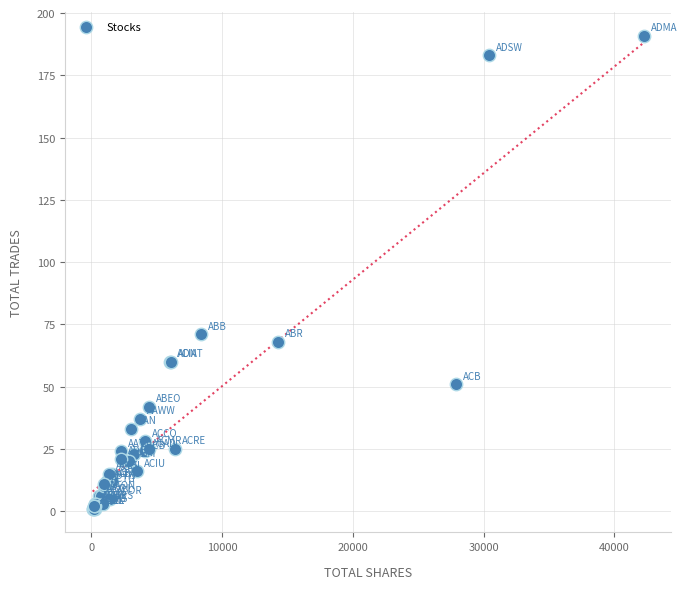

What Y value in the scatter plot is closest to 96?

71